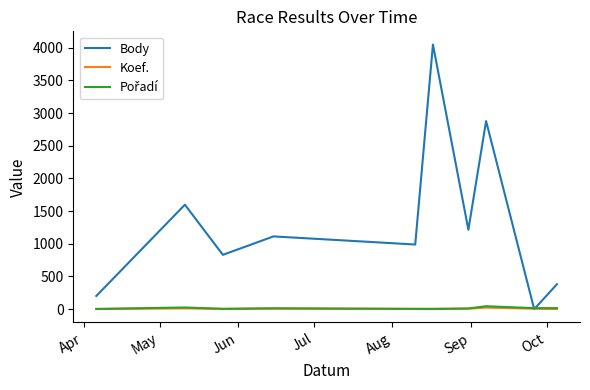

Which series has the largest total across all categories?

Body